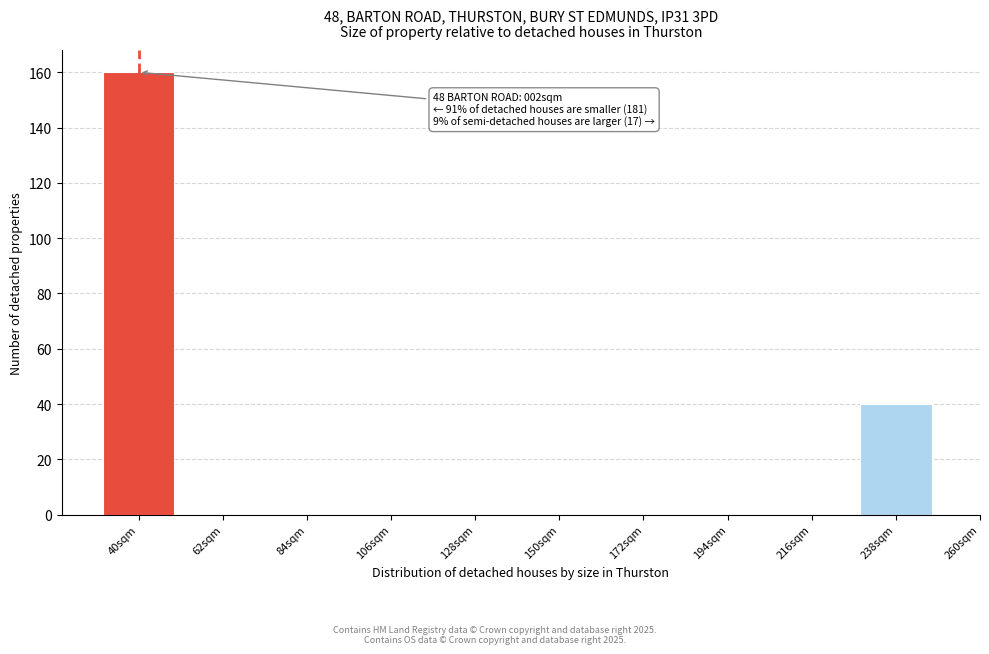

Reading left to right, what are all the values shown in this chart?

40sqm=160	62sqm=0	84sqm=0	106sqm=0	128sqm=0	150sqm=0	172sqm=0	194sqm=0	216sqm=0	238sqm=40